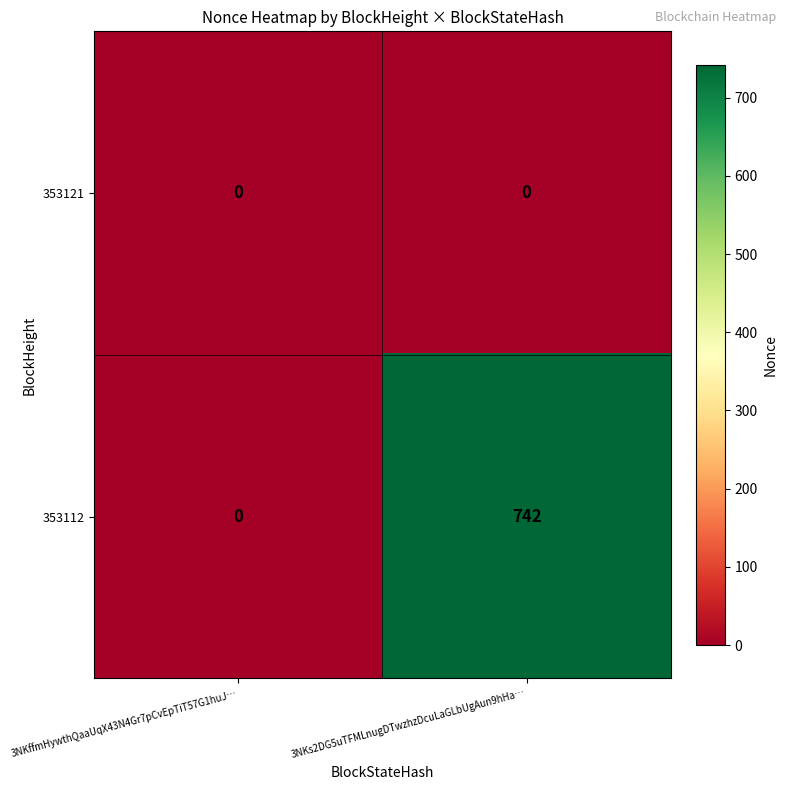

Which label corresponds to the largest value in the chart?

3NKs2DG5uTFMLnugDTwzhzDcuLaGLbUgAun9hHa…